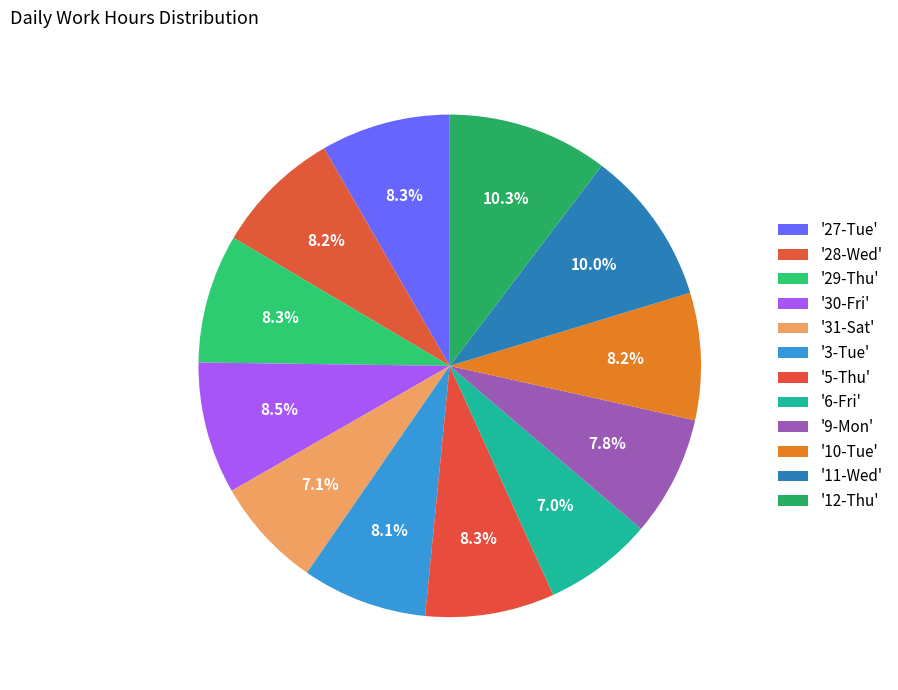

How many slices are in this pie chart?

12